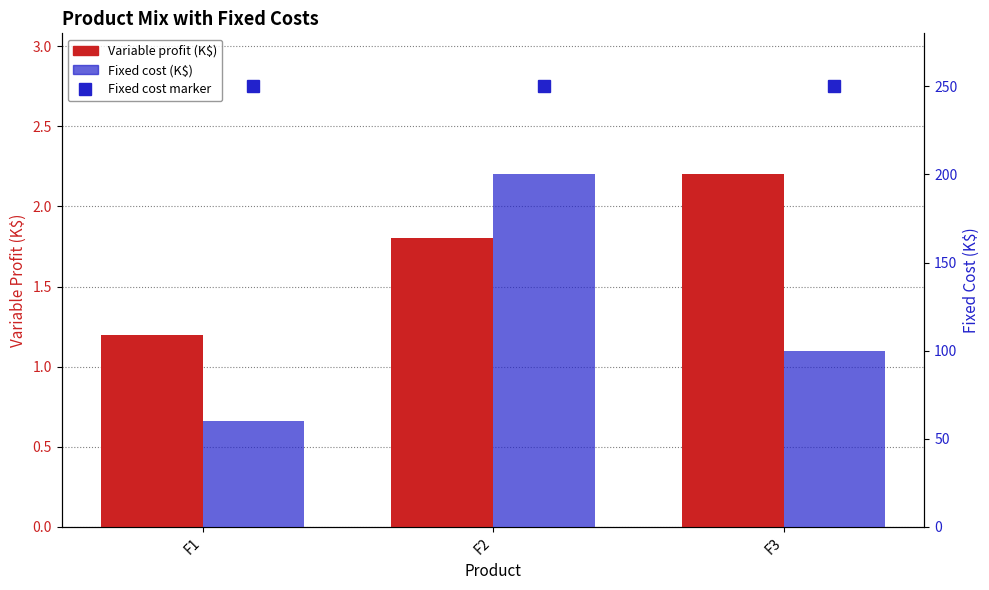

Are the bars horizontal?

No